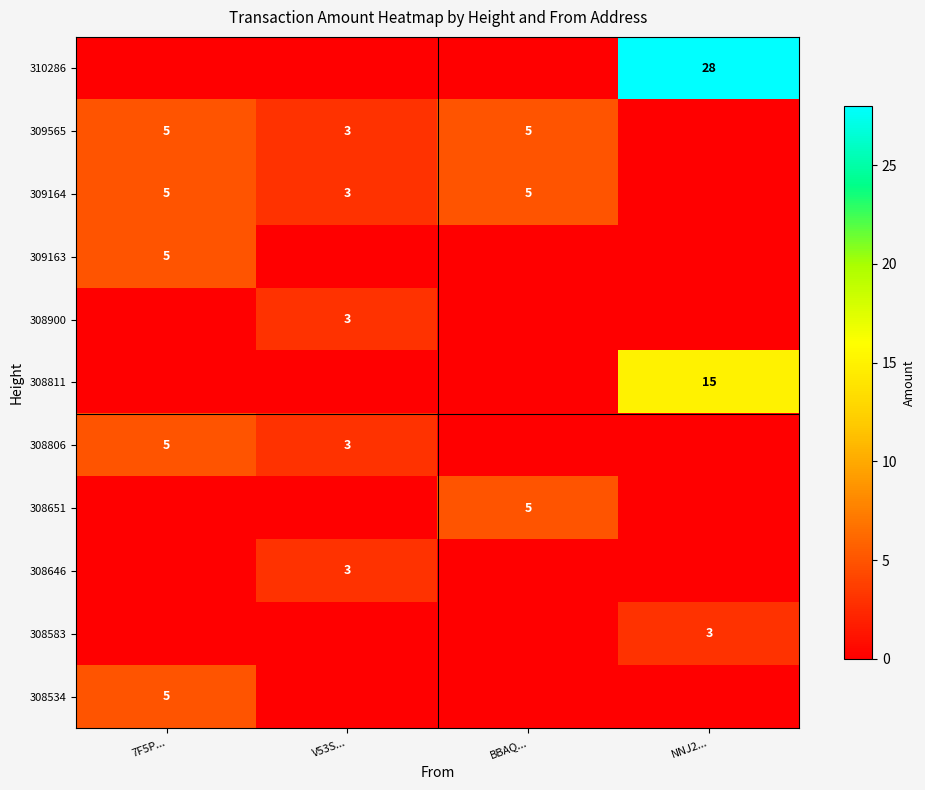

The value of 309565 at V53S... is 3. True or false?

True